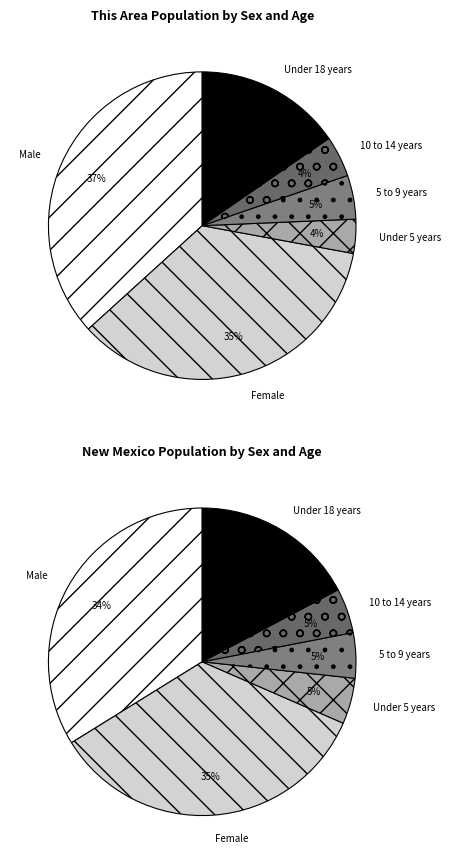

What percentage do Under 18 years and Under 5 years together represent?

19.0%